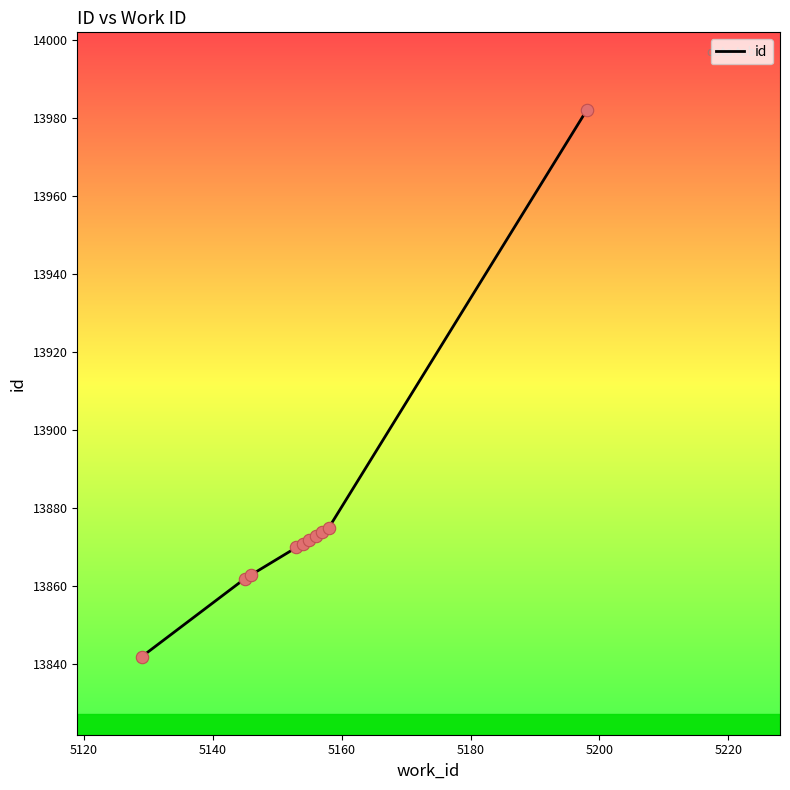

What is the difference between the maximum and minimum values?

140